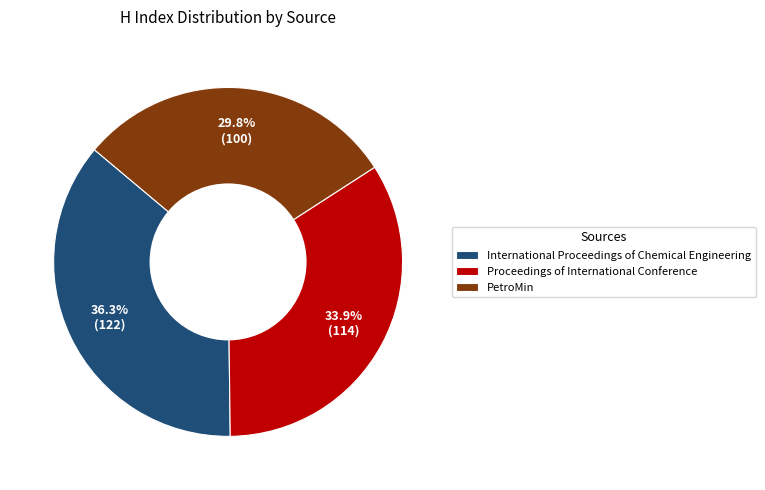

Count the number of slices in the pie.

3